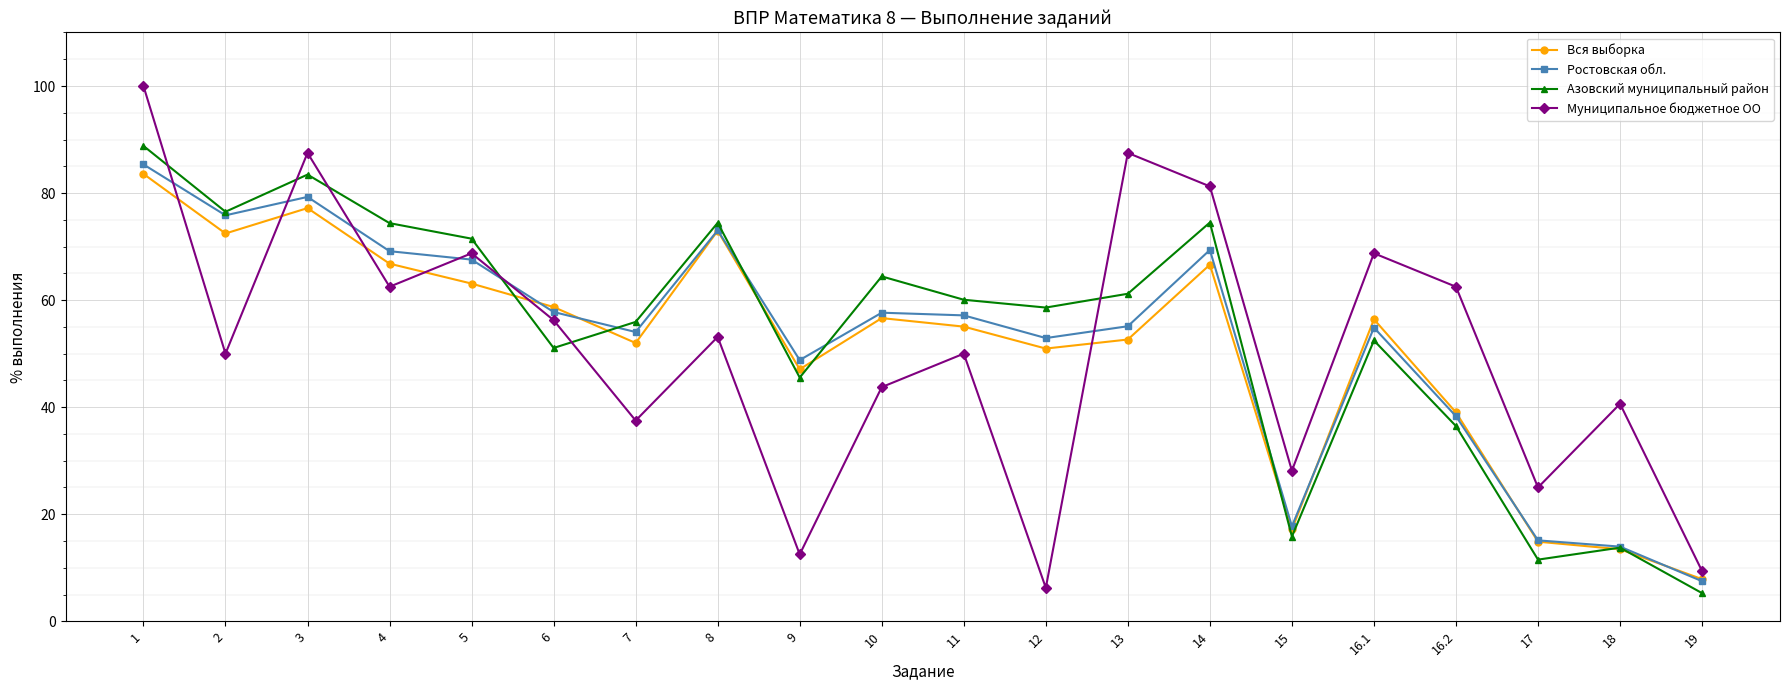

What is the difference between the highest and lowest values at 2?

26.5